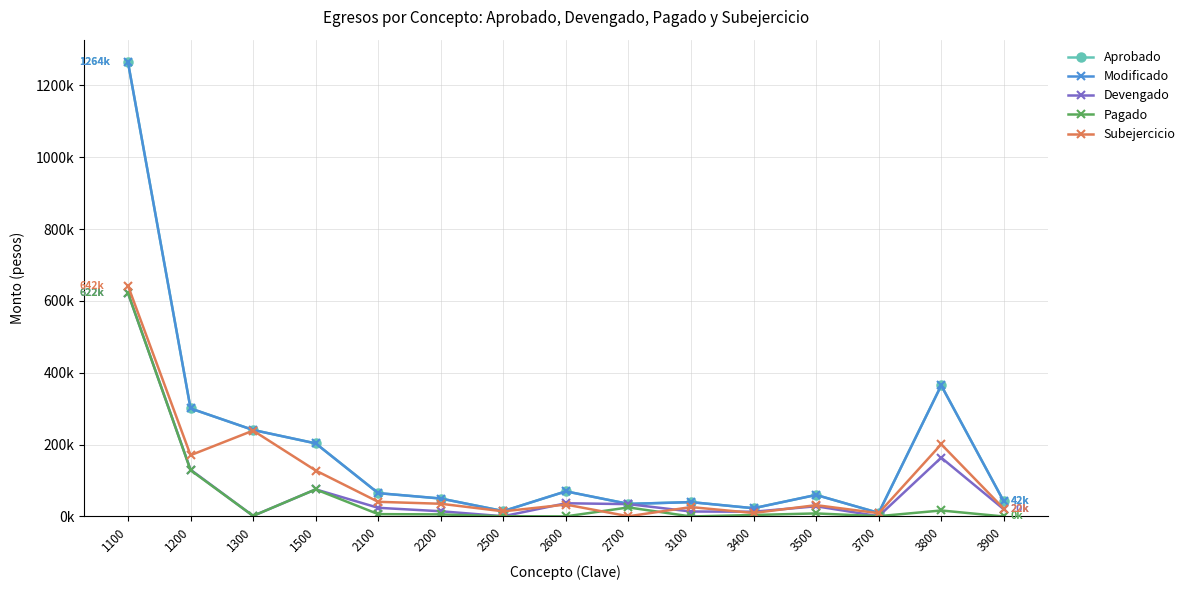

What is the value of the Devengado point at the 3rd from the left?

1699.2